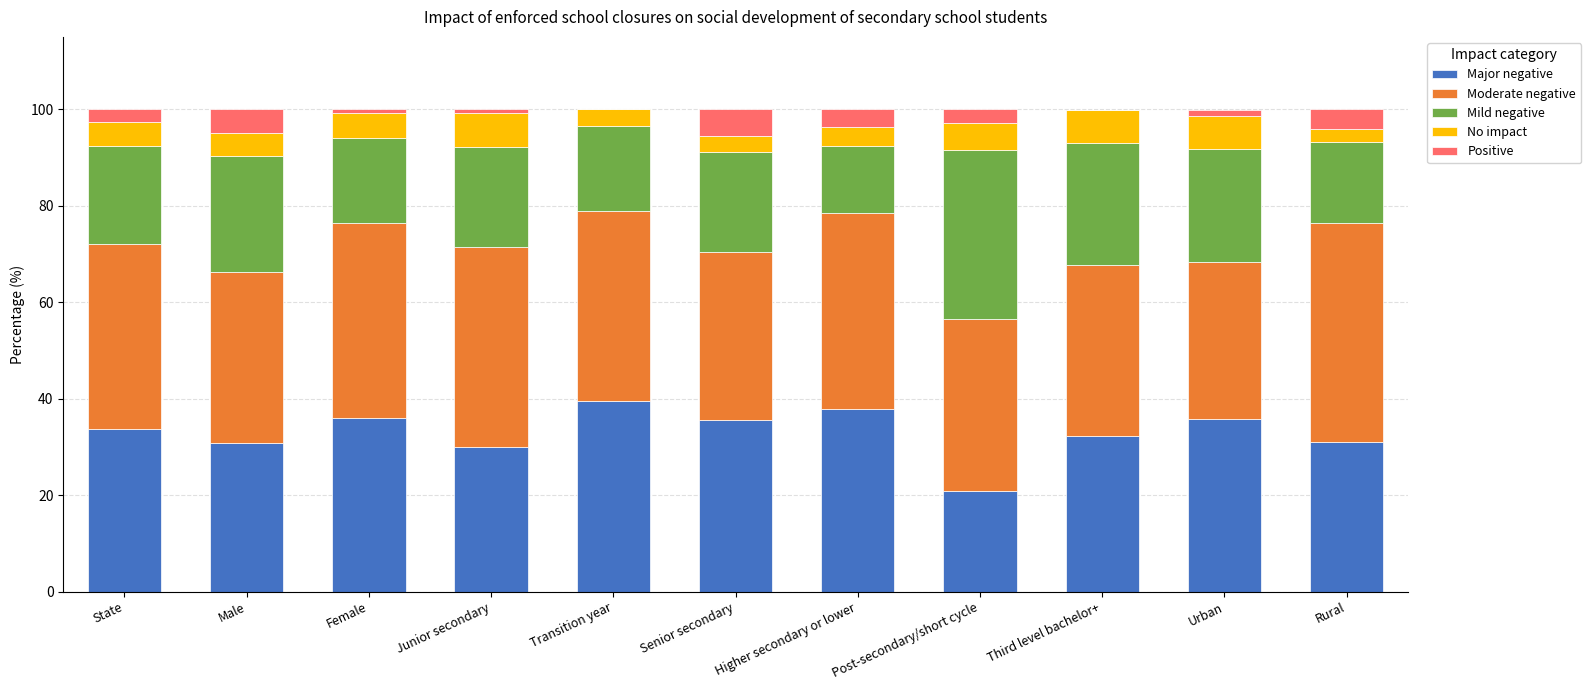

Does the chart contain stacked bars?

Yes